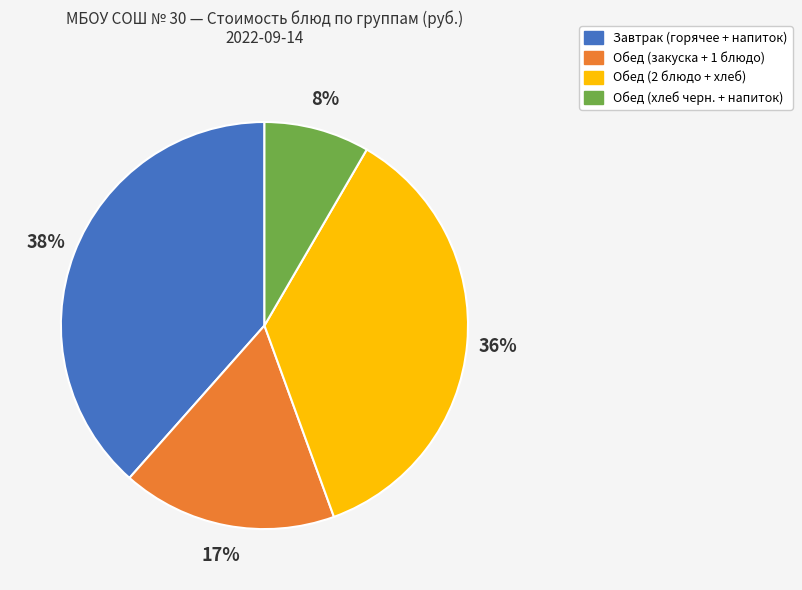

To the nearest percent, what is the difference between the largest and smallest slice percentages?

30%